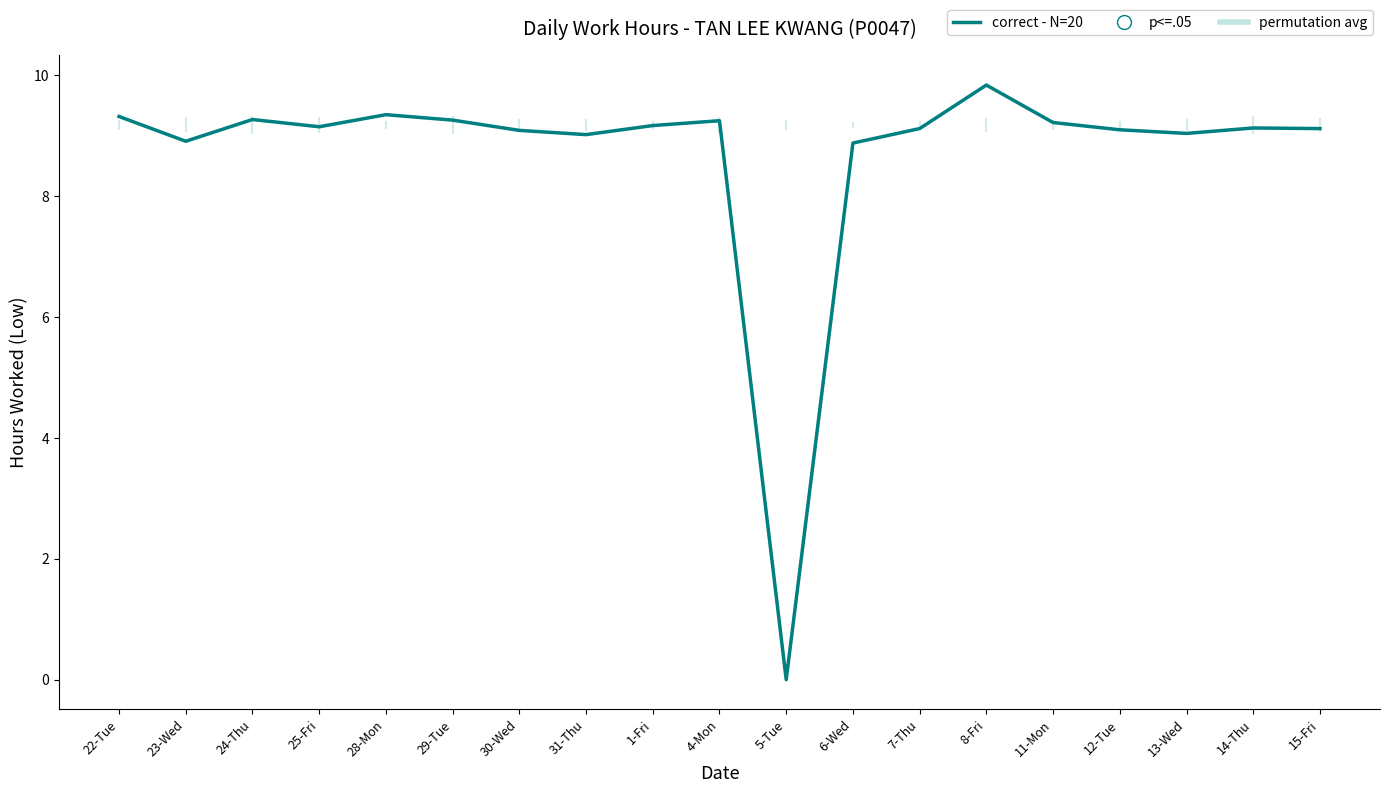

Between 11-Mon and 15-Fri, which is larger?

11-Mon